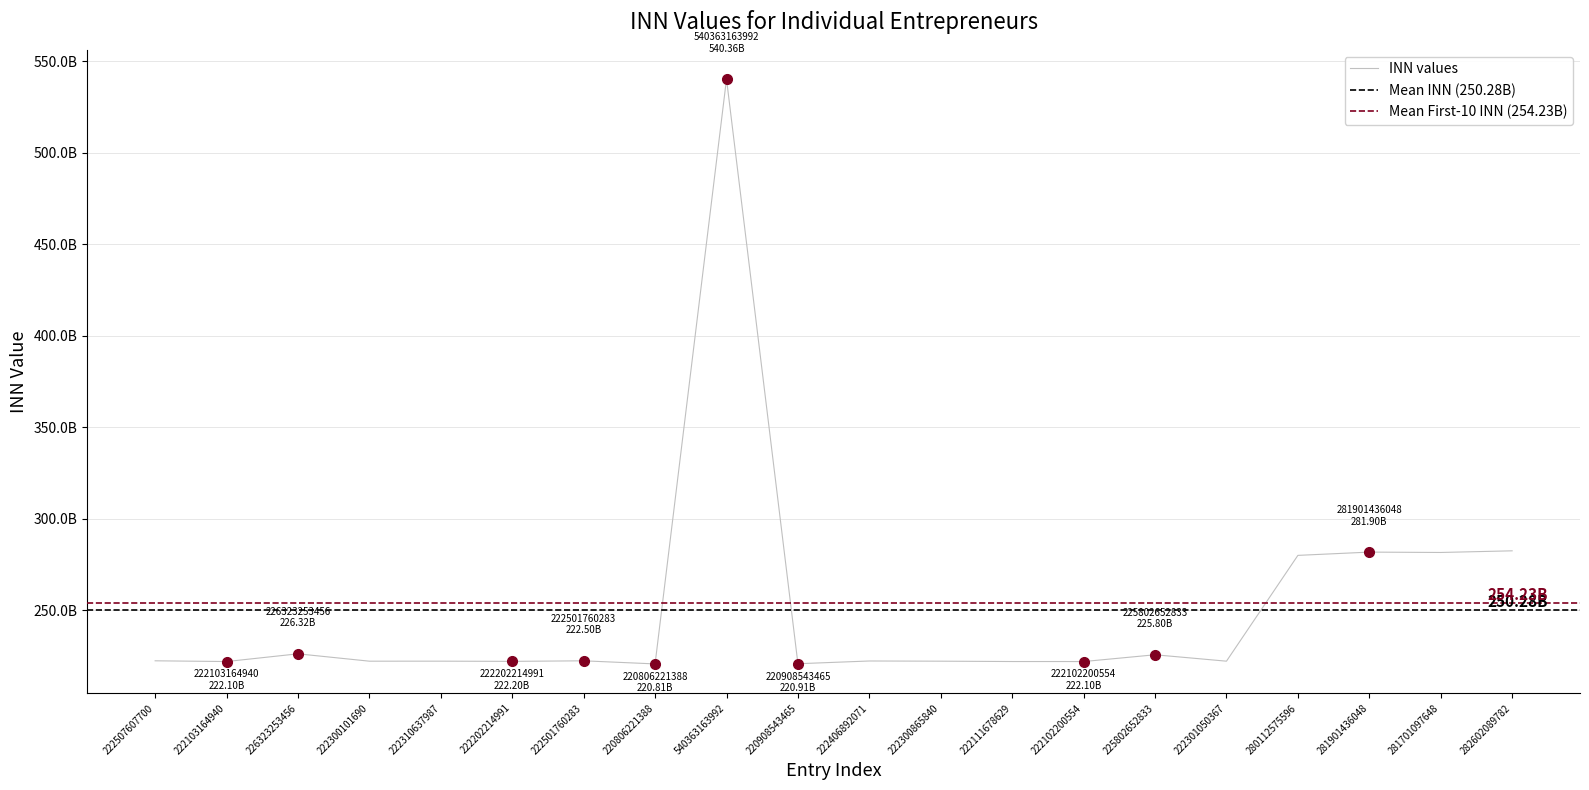

Between 222310637987 and 281901436048, which is larger?

281901436048